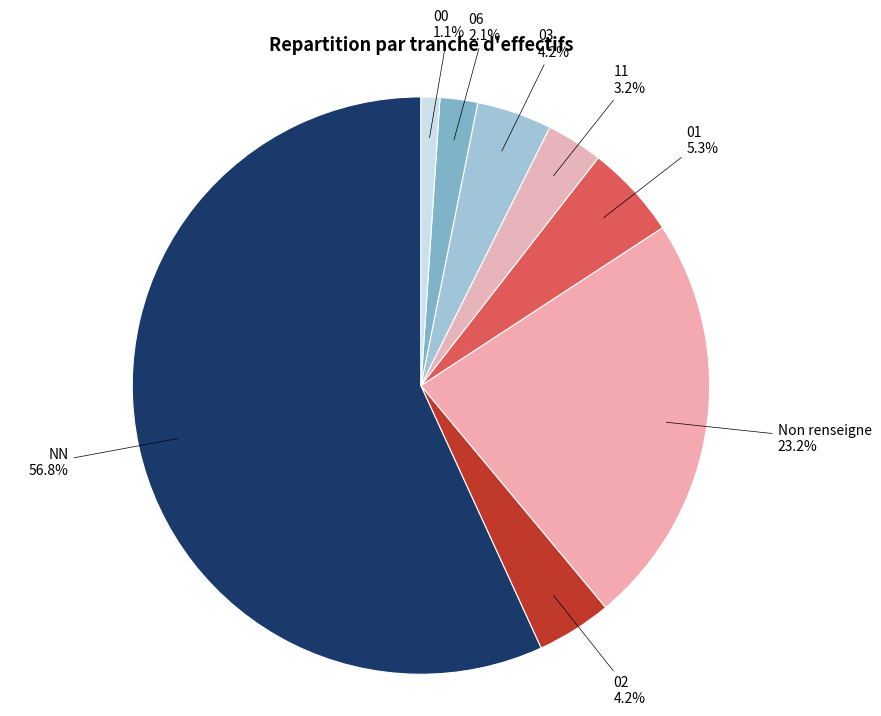

What percentage is the 00 slice, to the nearest percent?

1%